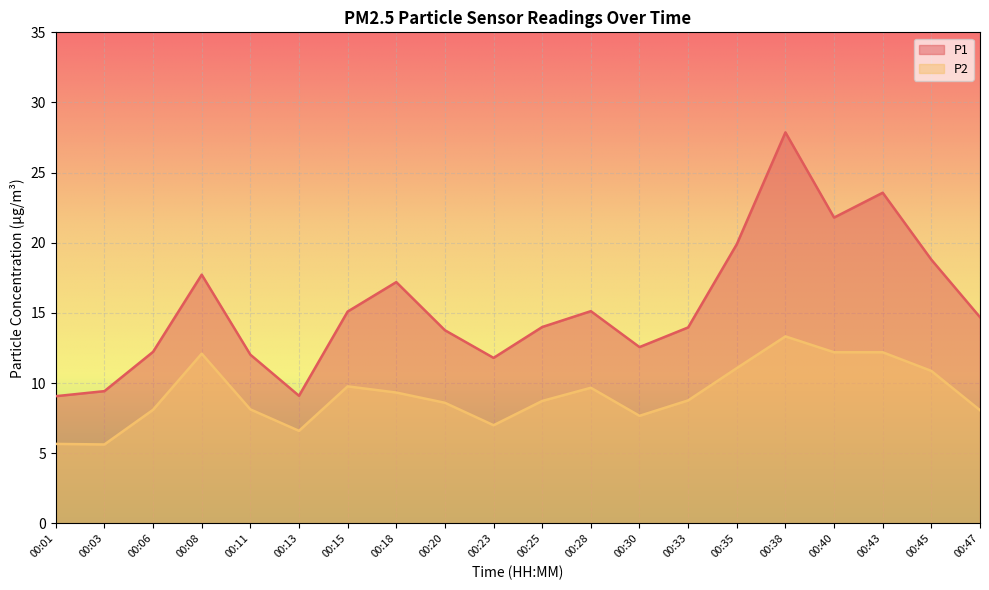

In P1, how many points are lower than both neighbors (excluding endpoints)?

4